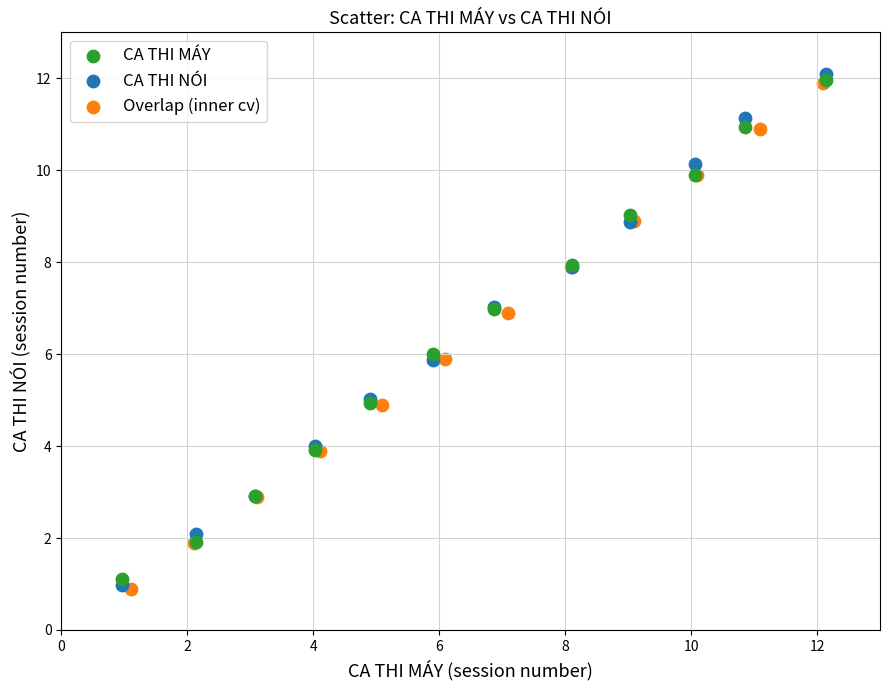

Which series has the widest spread of Y values?

CA THI NÓI